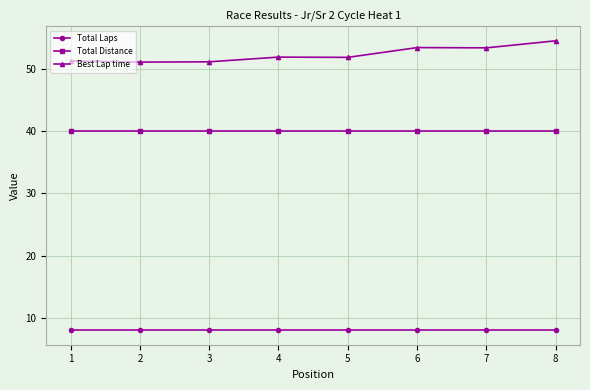

What is the value of the Best Lap time point at the 8th from the left?

54.5